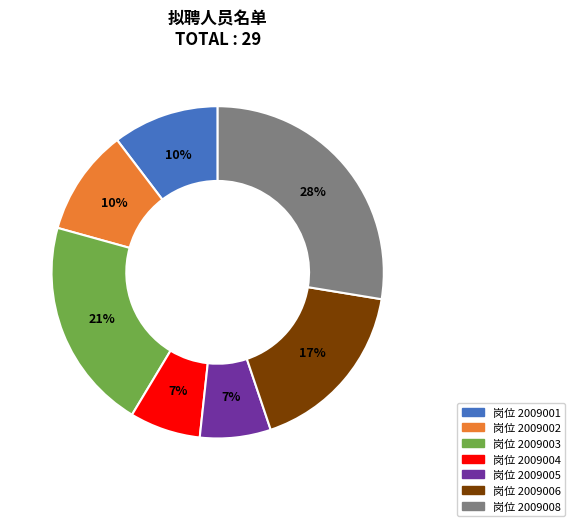

To the nearest percent, what is the difference between the largest and smallest slice percentages?

21%